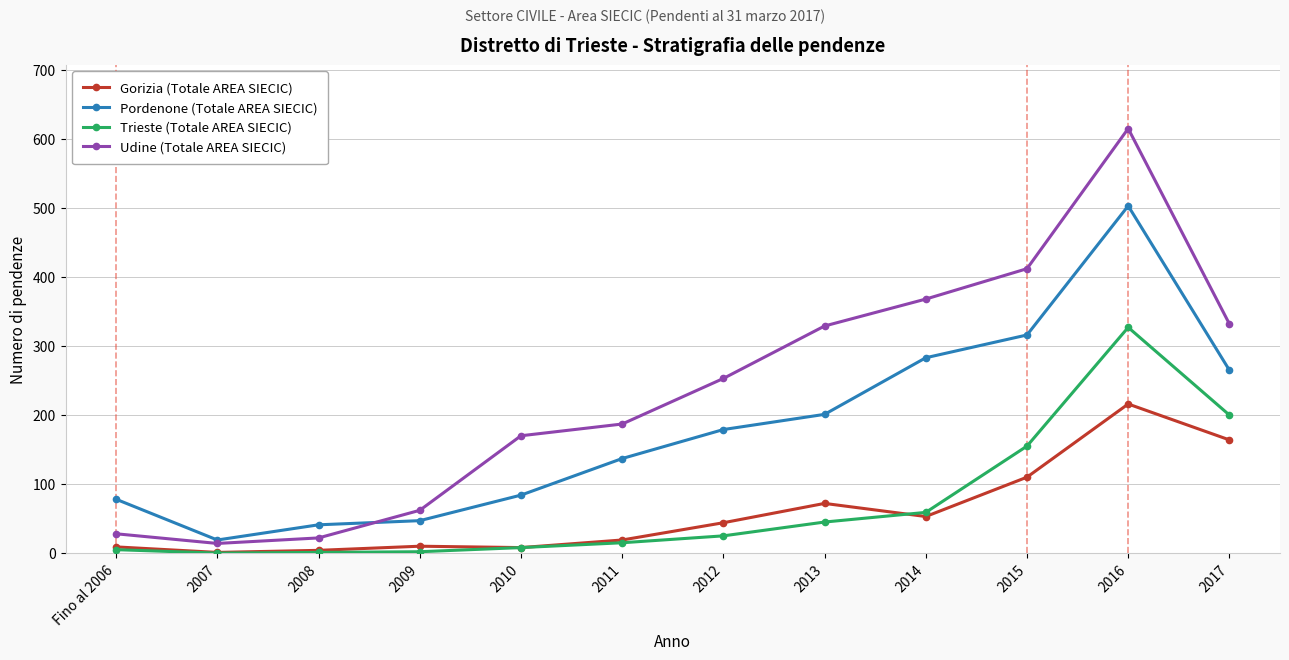

The Pordenone (Totale AREA SIECIC) series shows 179 at 2012. True or false?

True